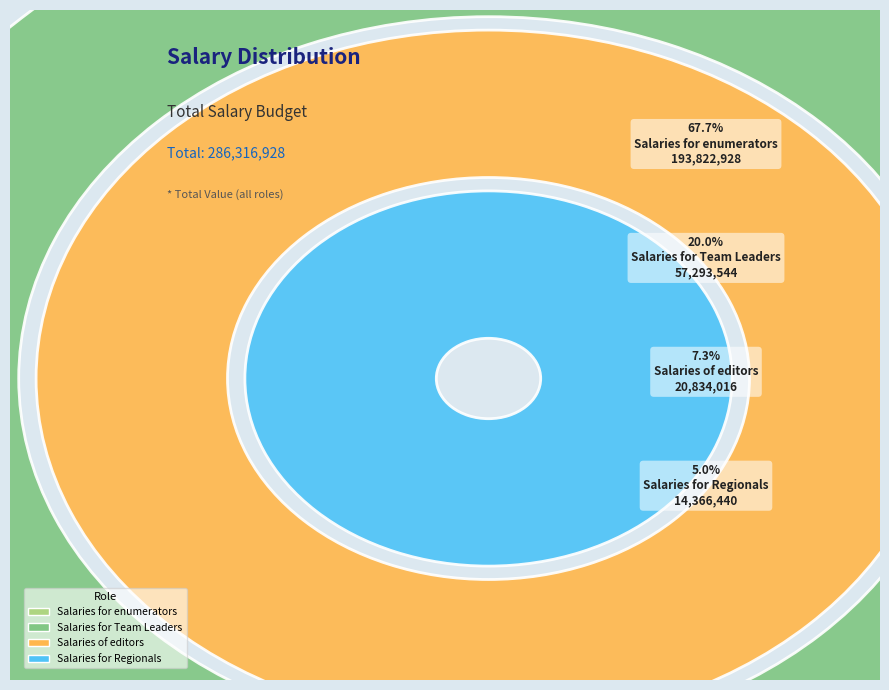

What is the total percentage of Salaries of editors and Salaries for Team Leaders?

27.3%